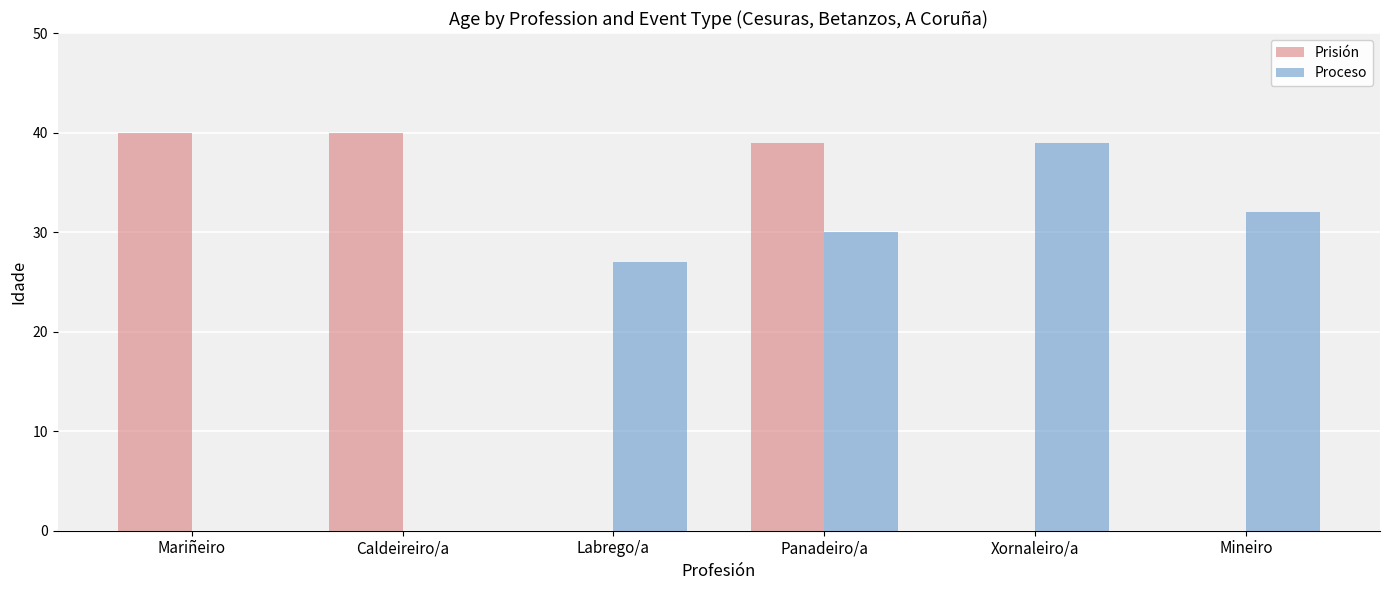

Is it true that Proceso equals 27 at Labrego/a?

True